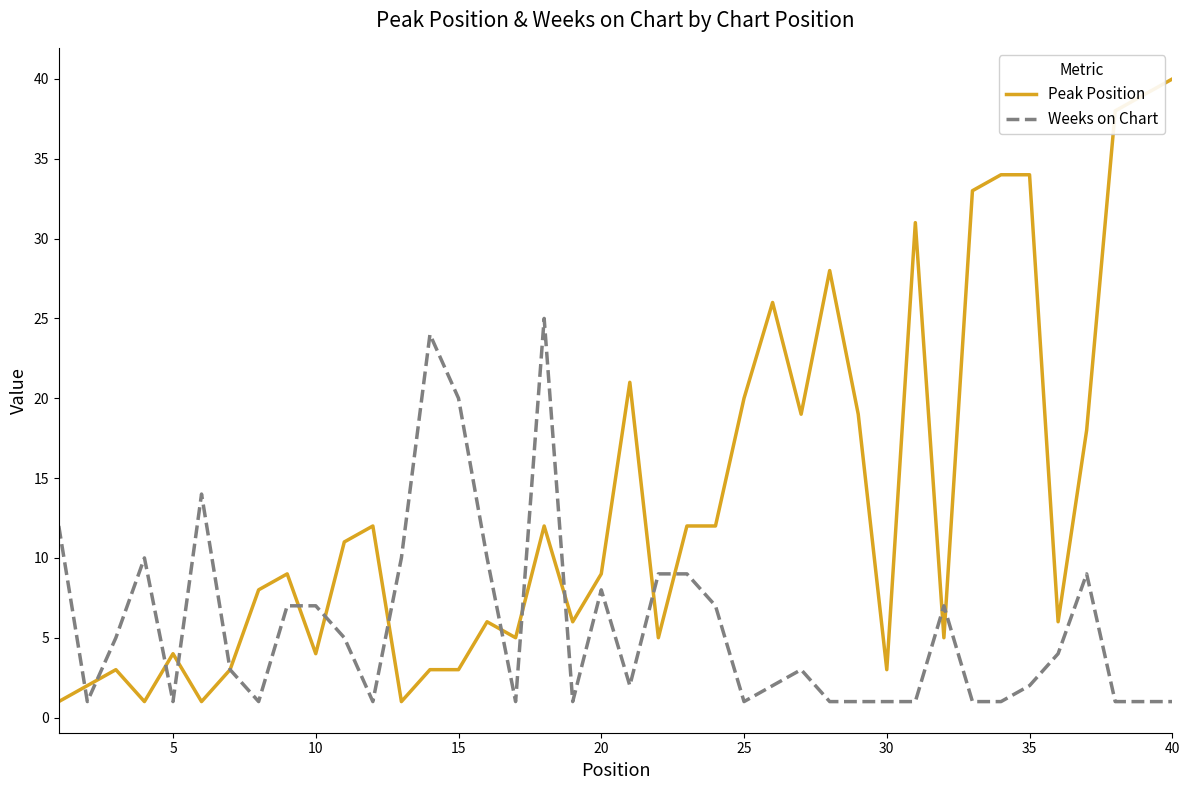

What is the smallest value displayed?

1